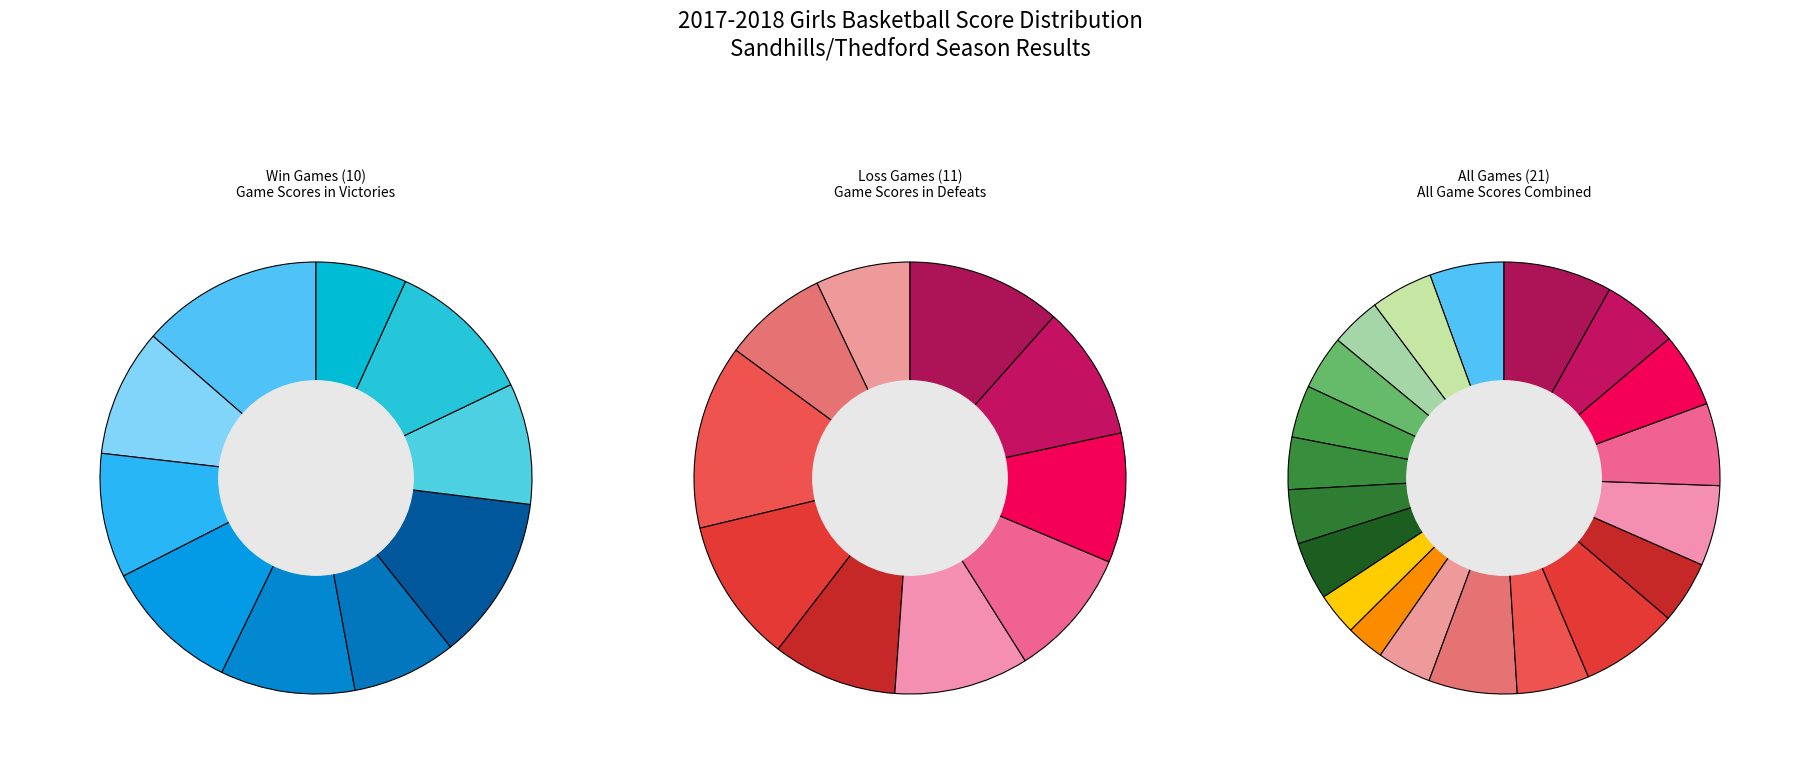

Is 7 the majority of the pie?

No